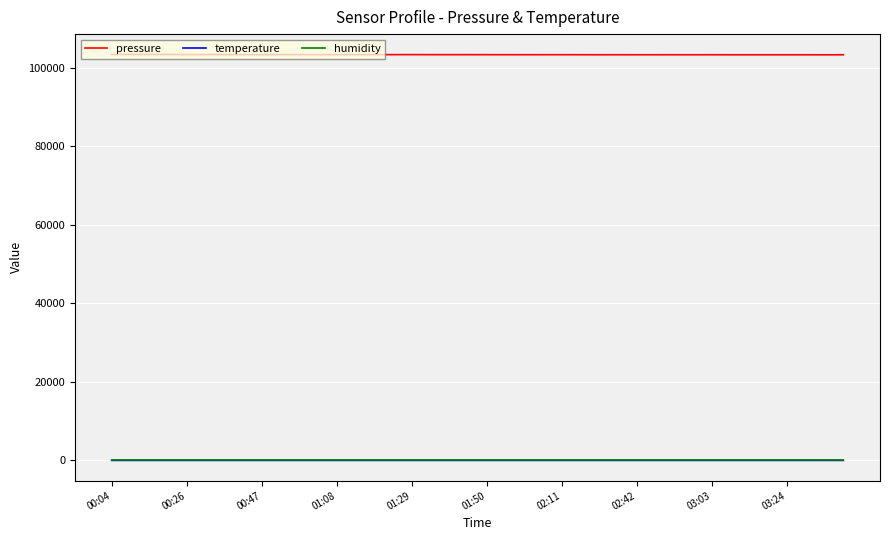

What is the greatest value displayed?

103459.4